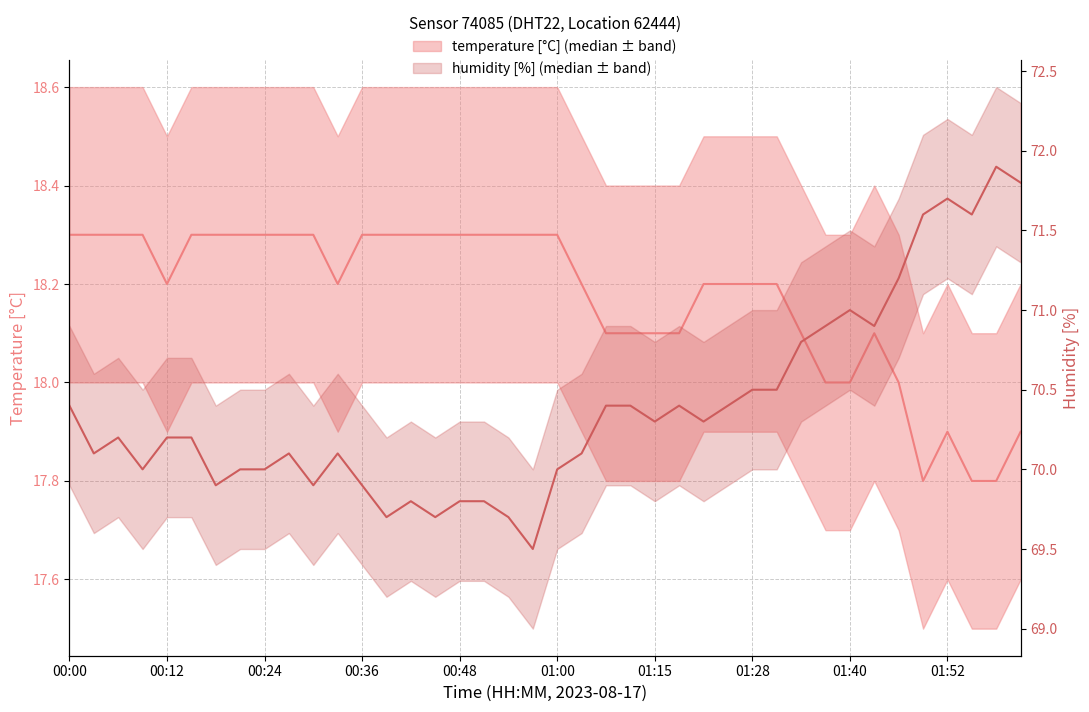

Is the value of humidity at 00:09 greater than the value of temperature at 00:51?

Yes